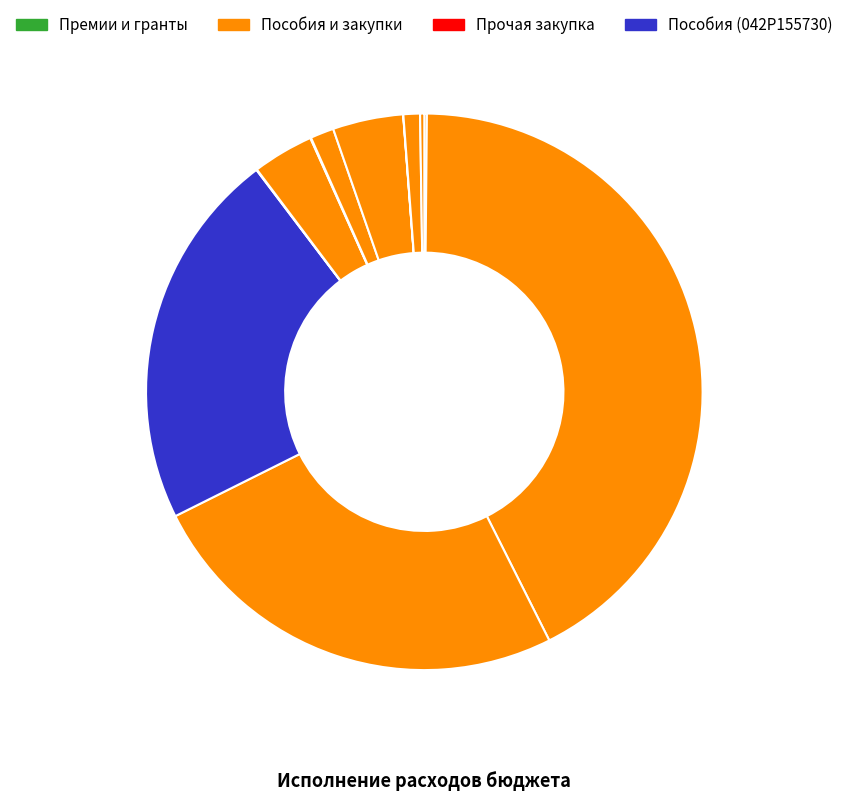

To the nearest percent, what is the difference between the largest and smallest slice percentages?

42%